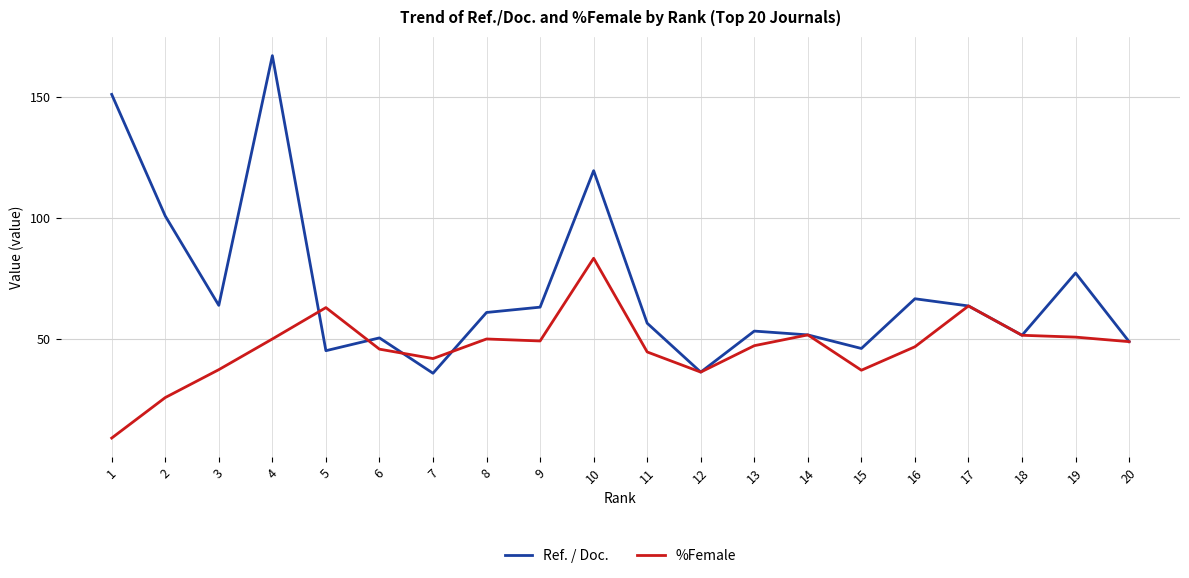

List the series in order of their peak value, lowest first.

%Female, Ref. / Doc.